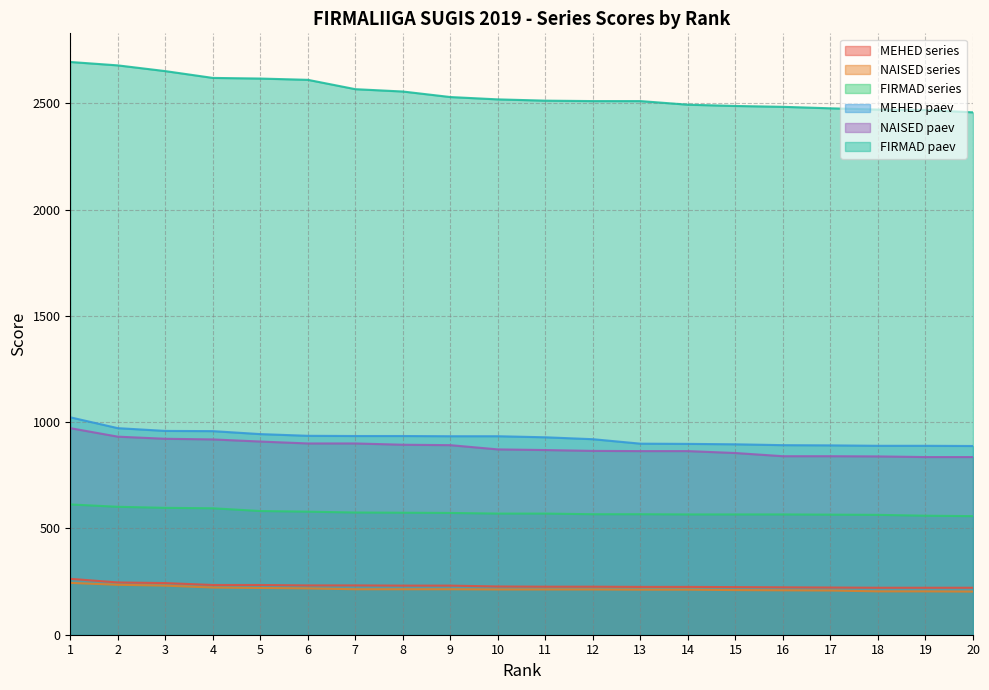

How many lines are shown in the chart?

6